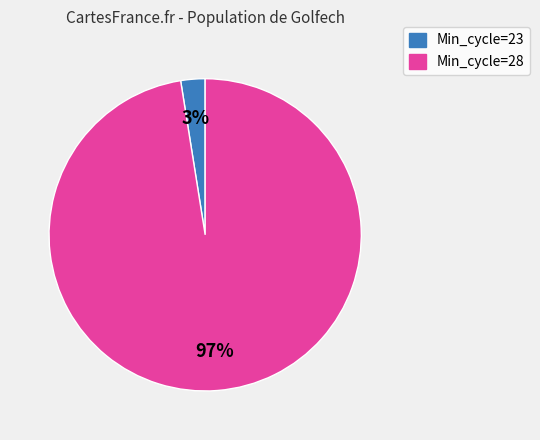

What is the smallest slice in the pie chart?

Min_cycle=23